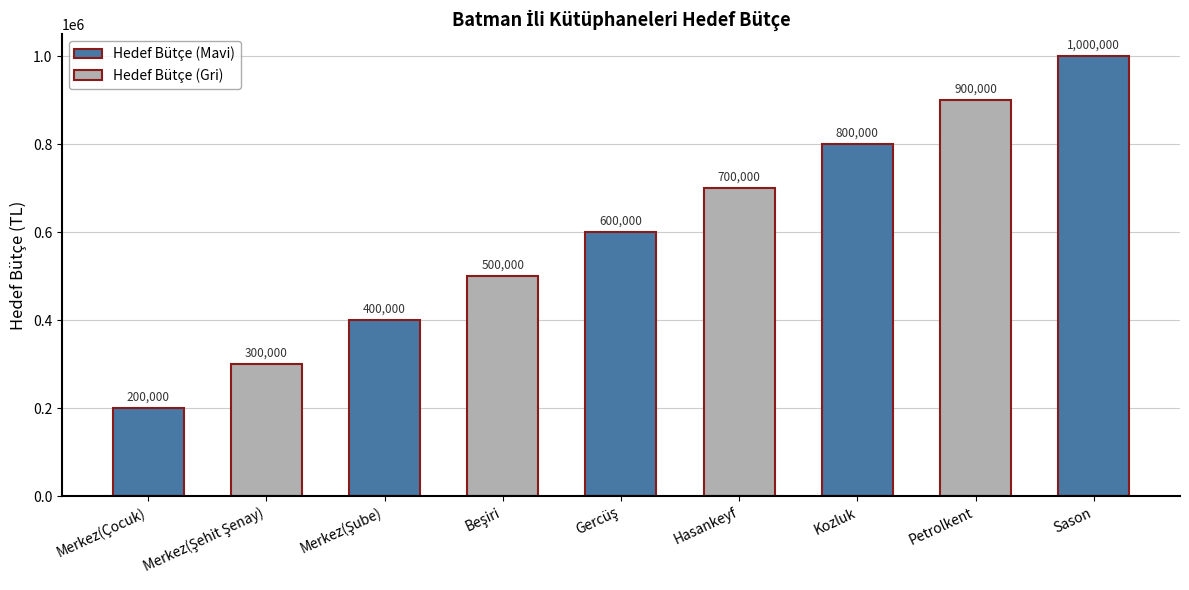

List the labels in order of Hedef Bütçe (Mavi) value, smallest first.

Merkez(Şehit Şenay), Beşiri, Hasankeyf, Petrolkent, Merkez(Çocuk), Merkez(Şube), Gercüş, Kozluk, Sason